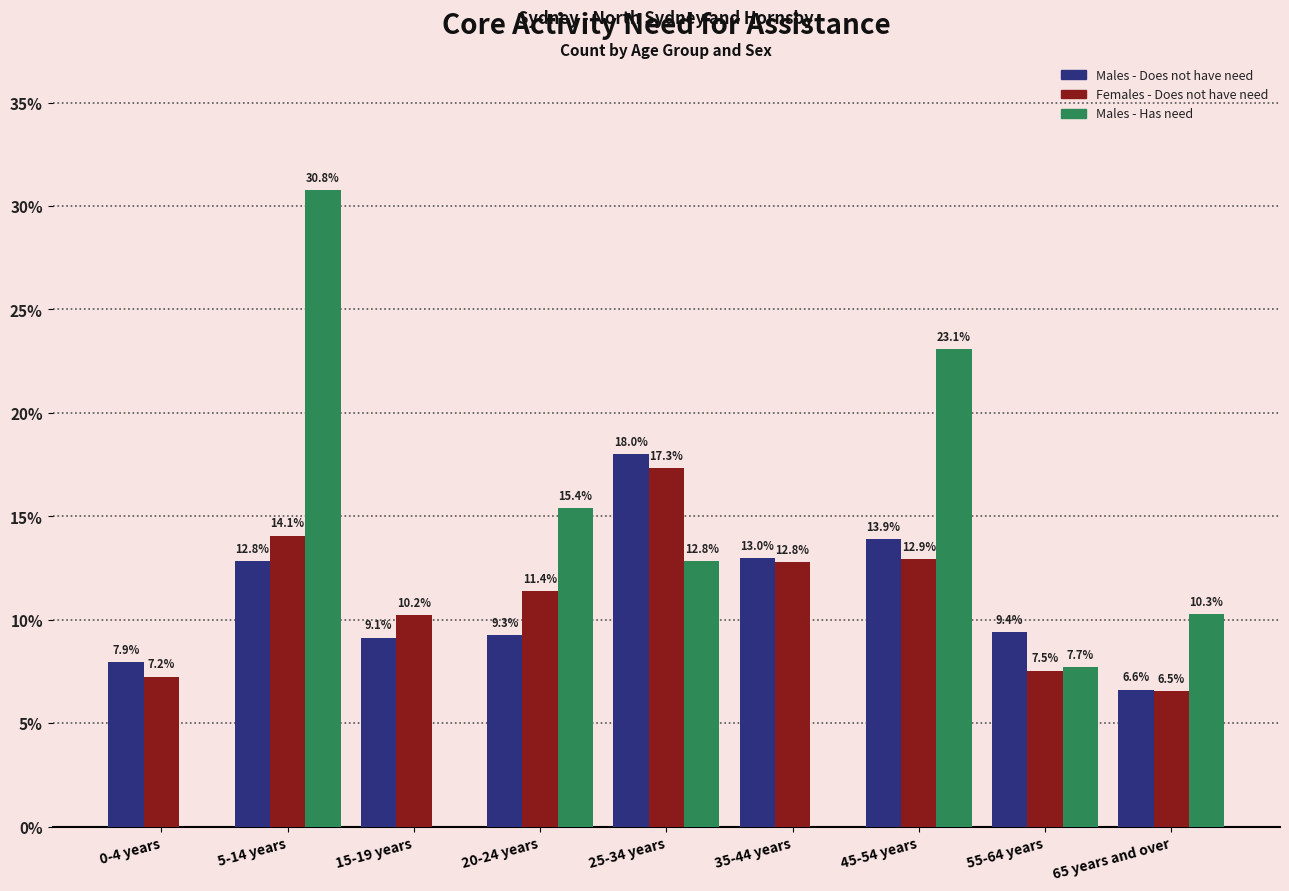

Reading right to left, extract all data points from this chart.

Males - Does not have need: 65 years and over=6.6	55-64 years=9.4	45-54 years=13.9	35-44 years=13.0	25-34 years=18.0	20-24 years=9.3	15-19 years=9.1	5-14 years=12.8	0-4 years=7.9
Females - Does not have need: 65 years and over=6.5	55-64 years=7.5	45-54 years=12.9	35-44 years=12.8	25-34 years=17.3	20-24 years=11.4	15-19 years=10.2	5-14 years=14.1	0-4 years=7.2
Males - Has need: 65 years and over=10.3	55-64 years=7.7	45-54 years=23.1	35-44 years=0.0	25-34 years=12.8	20-24 years=15.4	15-19 years=0.0	5-14 years=30.8	0-4 years=0.0